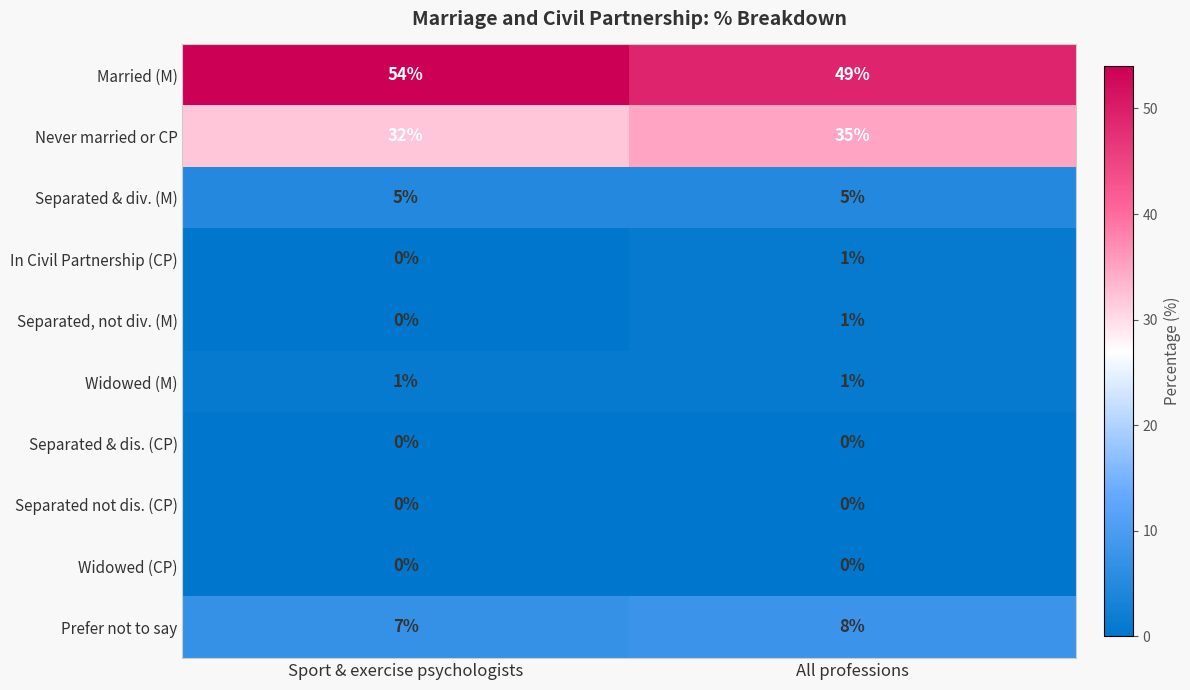

Reading left to right, extract all data points from this chart.

Married (M): Sport & exercise psychologists=54	All professions=49
Never married or CP: Sport & exercise psychologists=32	All professions=35
Separated & div. (M): Sport & exercise psychologists=5	All professions=5
In Civil Partnership (CP): Sport & exercise psychologists=0	All professions=1
Separated, not div. (M): Sport & exercise psychologists=0	All professions=1
Widowed (M): Sport & exercise psychologists=1	All professions=1
Separated & dis. (CP): Sport & exercise psychologists=0	All professions=0
Separated not dis. (CP): Sport & exercise psychologists=0	All professions=0
Widowed (CP): Sport & exercise psychologists=0	All professions=0
Prefer not to say: Sport & exercise psychologists=7	All professions=8